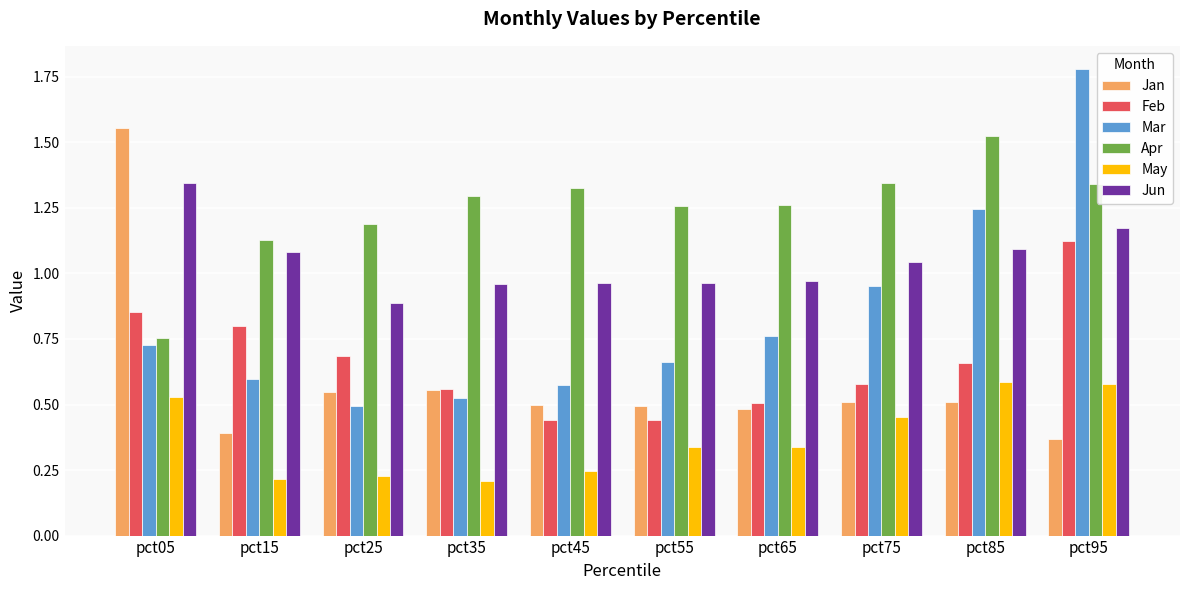

True or false: Jun has a value of 0.6 at pct55.

False